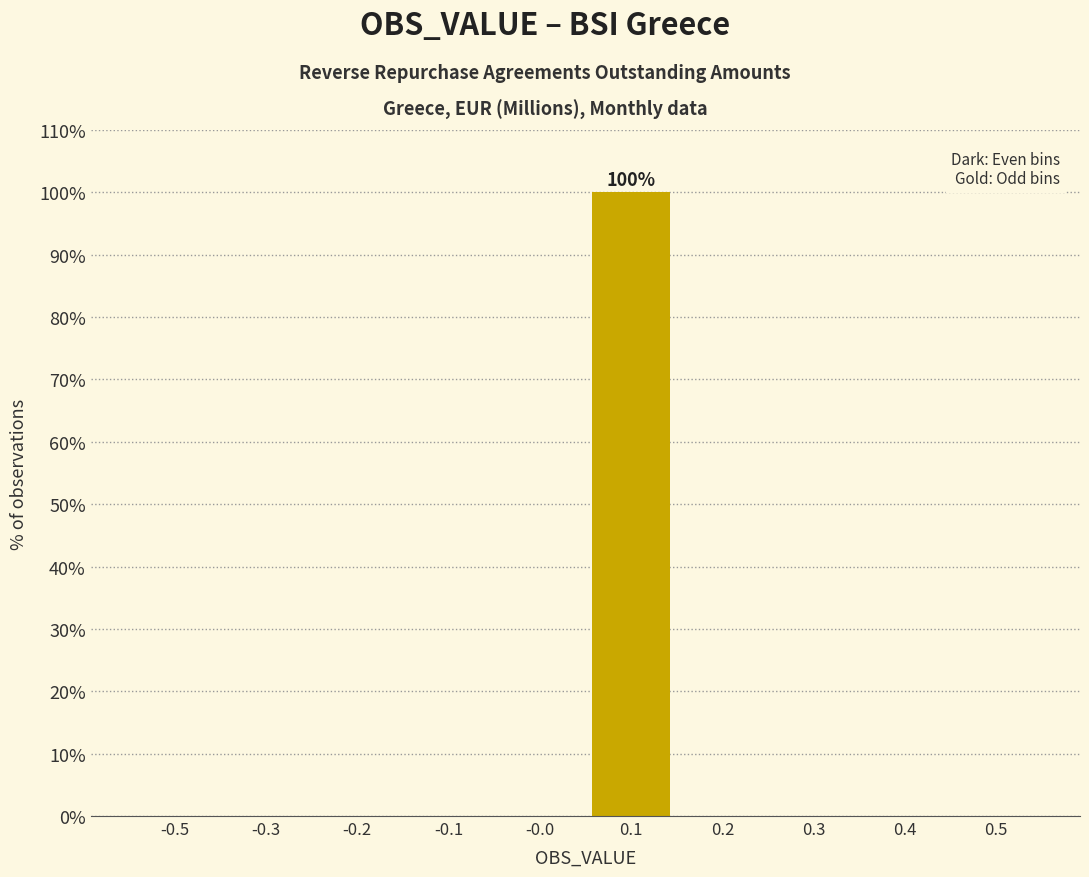

Reading left to right, transcribe all the data shown in this chart.

-0.5=0	-0.3=0	-0.2=0	-0.1=0	-0.0=0	0.1=100	0.2=0	0.3=0	0.4=0	0.5=0